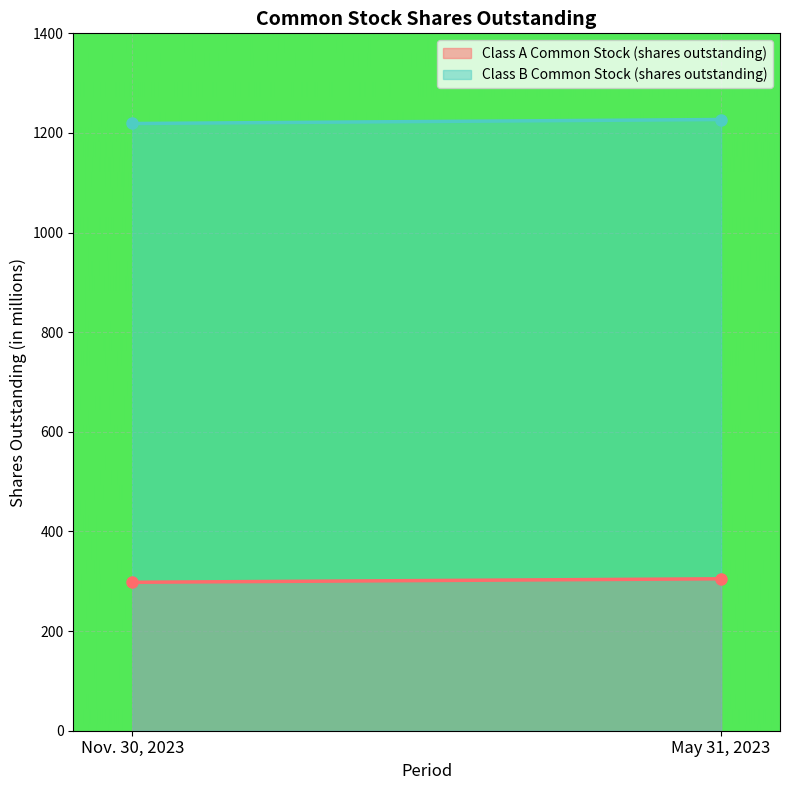

What is the label of the 2nd point from the left?

May 31, 2023